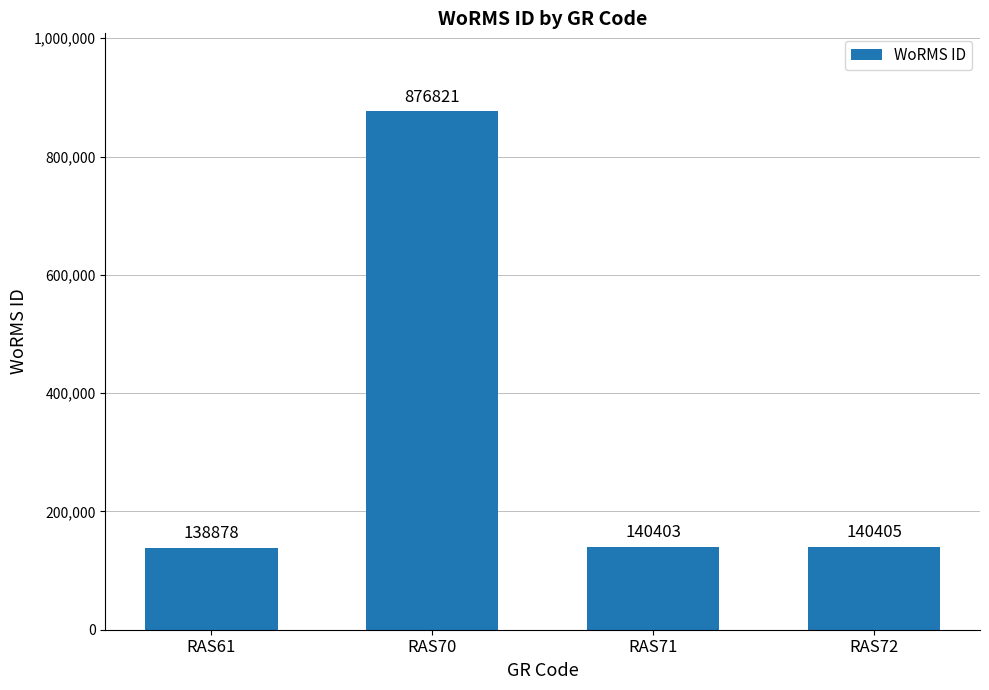

What is the ratio of the value at RAS61 to the value at RAS70?

0.2